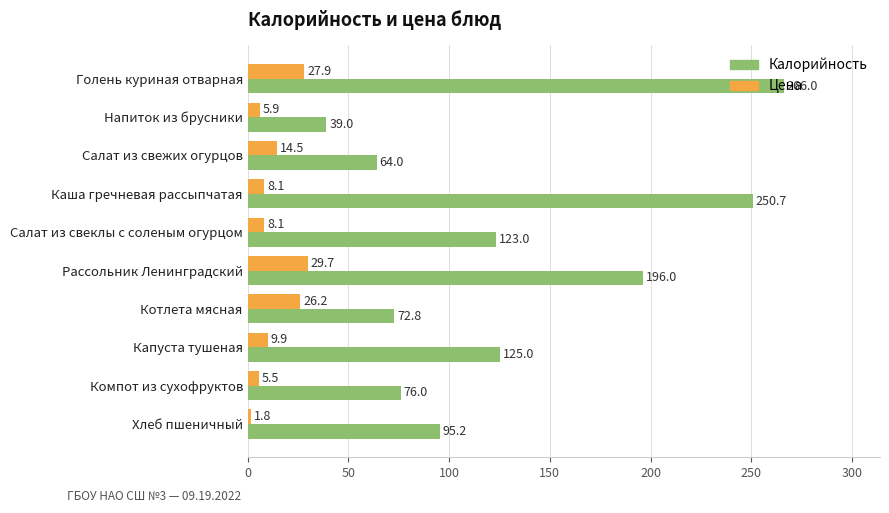

True or false: Цена has a value of 14.5 at Салат из свежих огурцов.

True